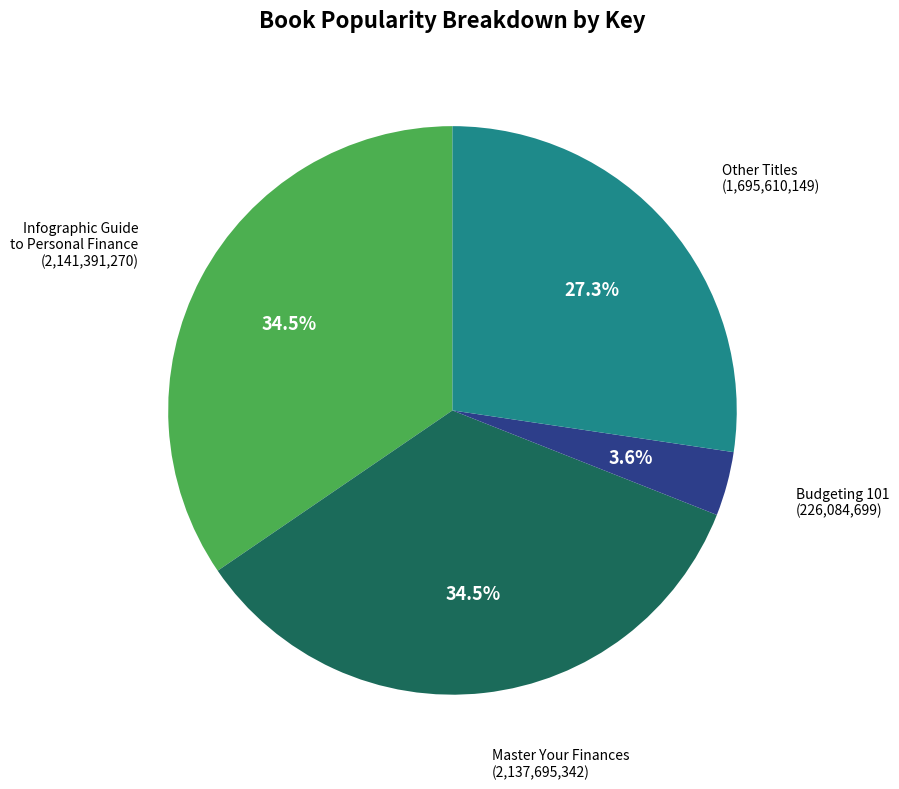

Is there a majority slice in this chart?

No